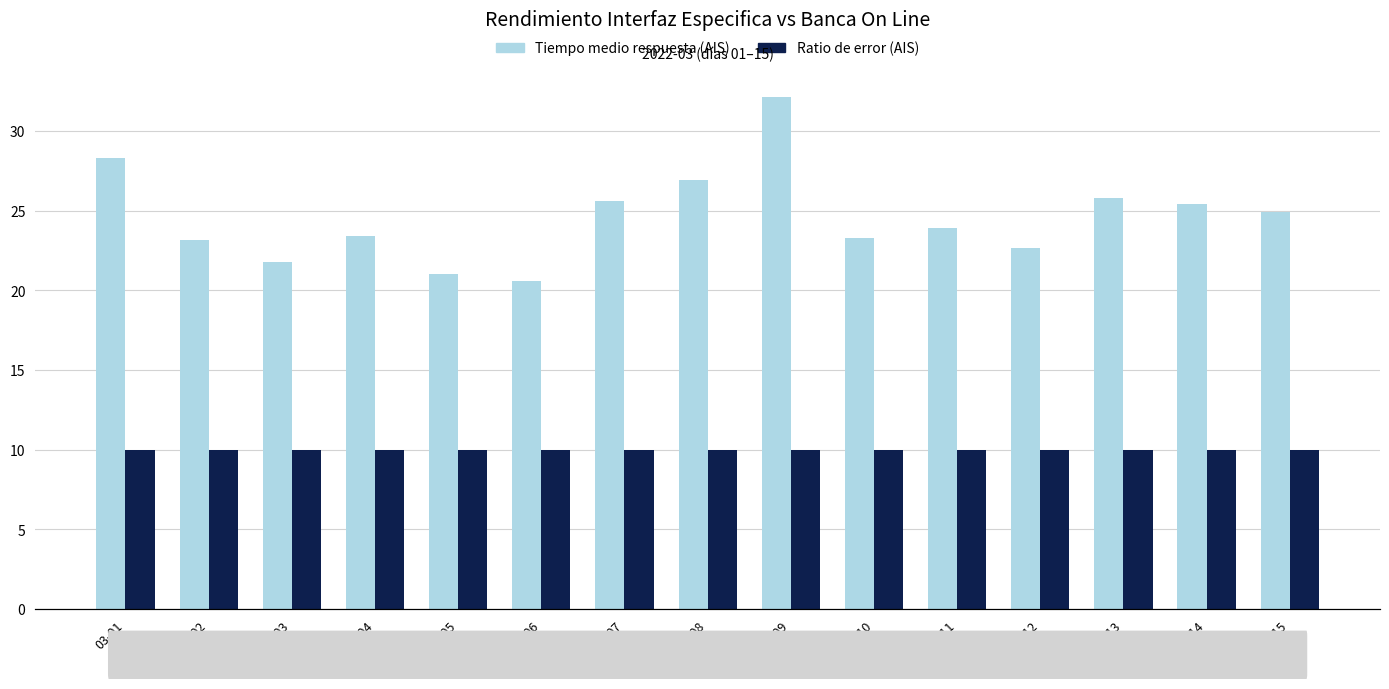

How many values in the Tiempo medio respuesta (AIS) series are below 23?

4